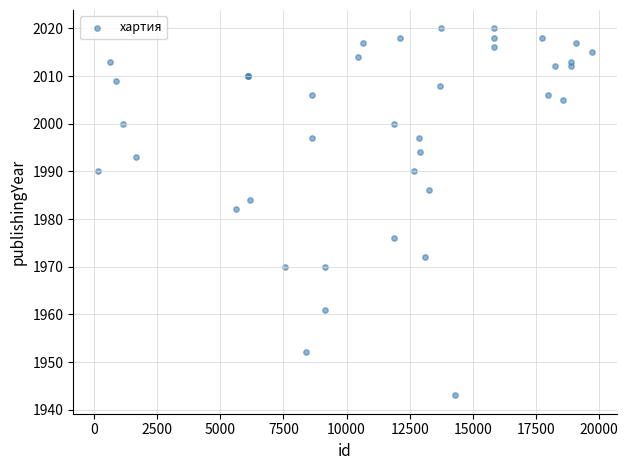

What Y value in the scatter plot is closest to 1981?

1982